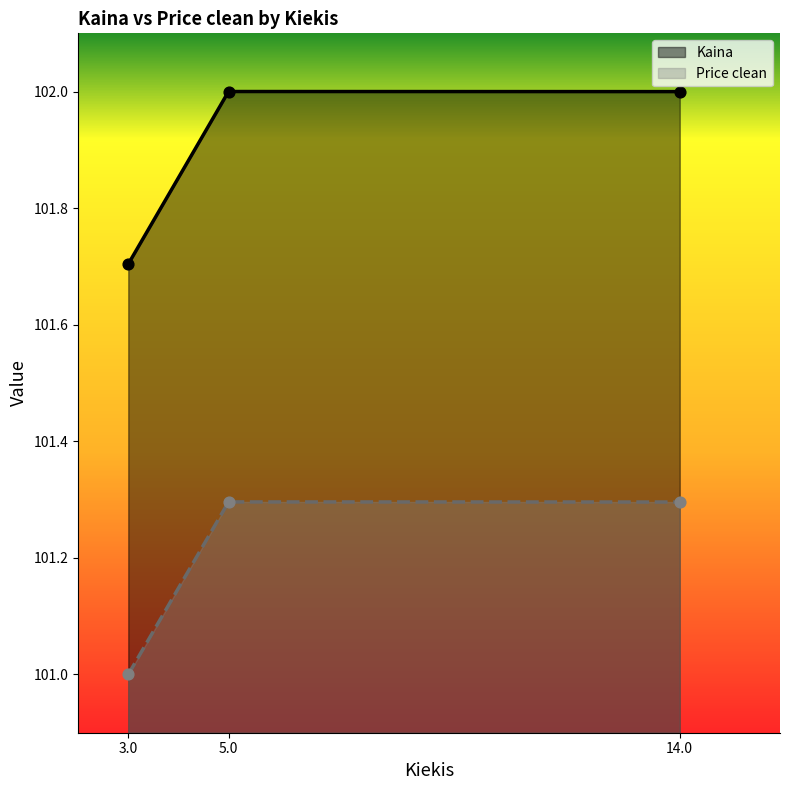

At how many categories does at least one series exceed 101?

3